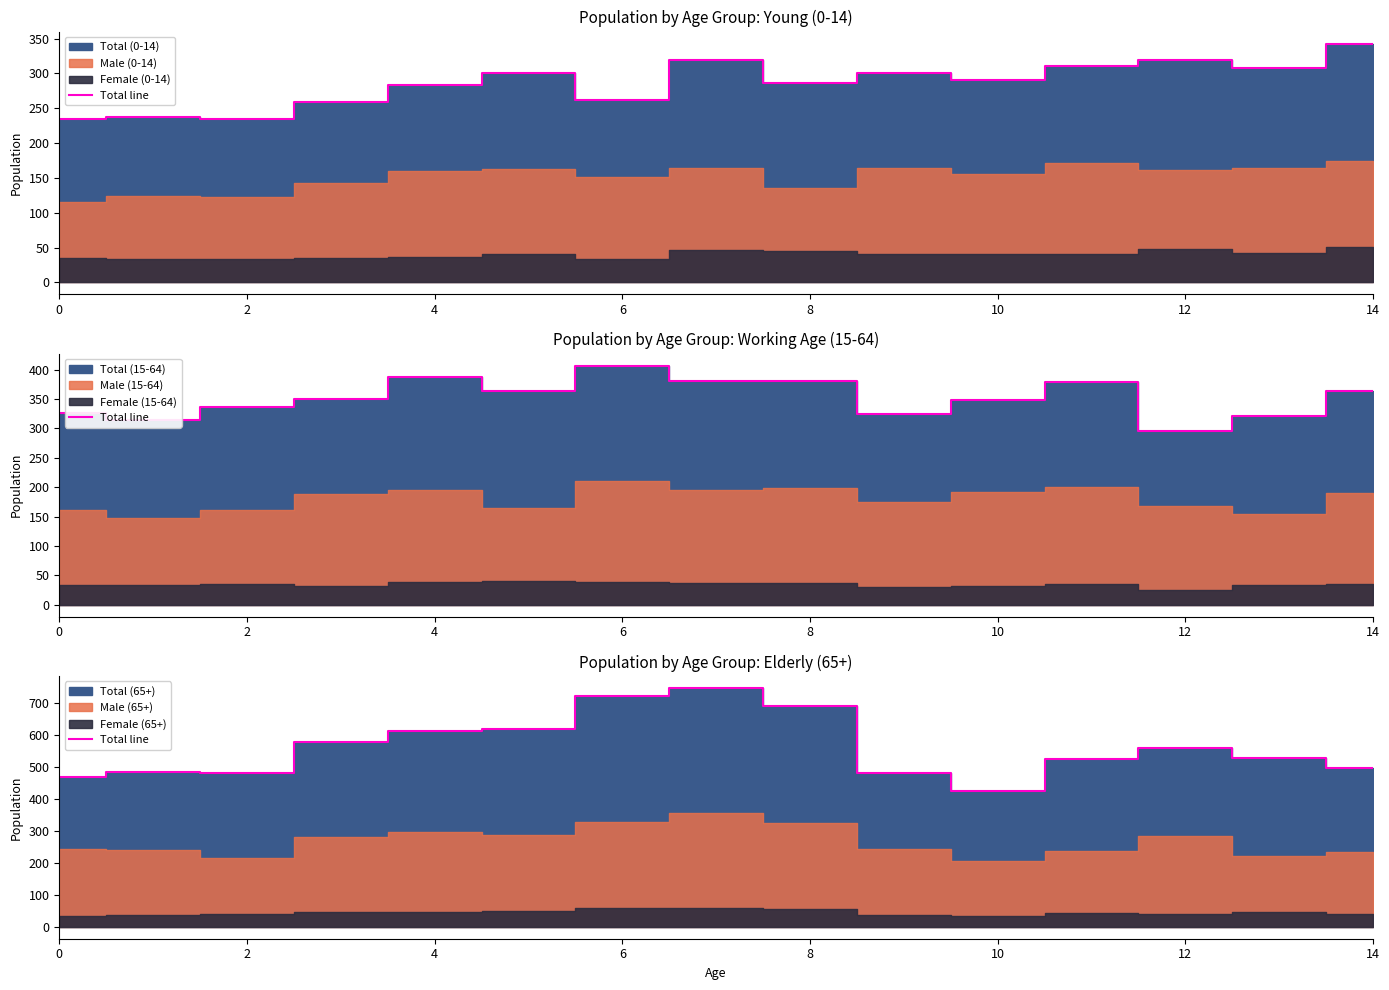

Where is the first local maximum?

2